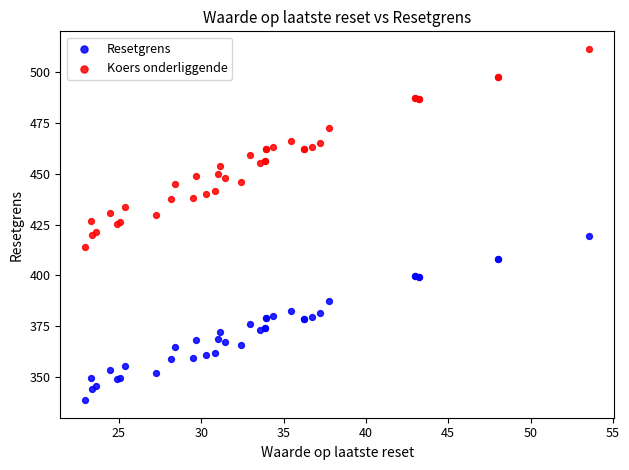

What is the X range (max minus min) for the scatter plot?

30.6